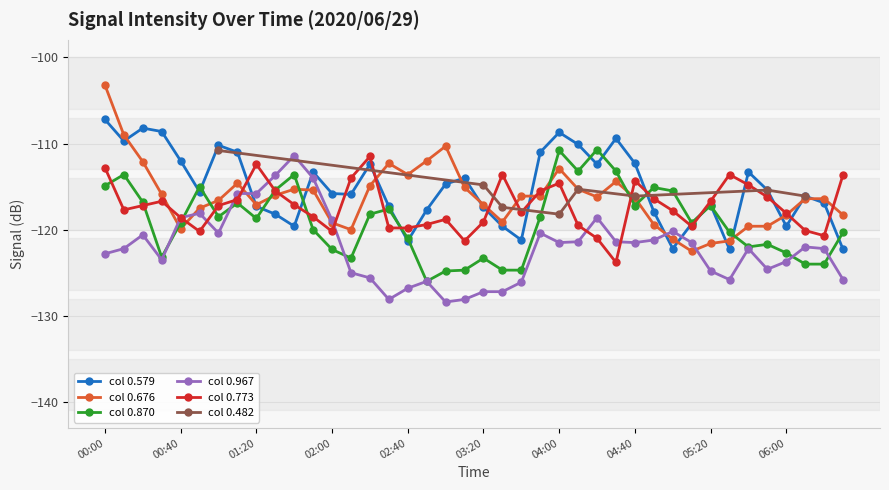

True or false: 0.676 has a value of -113.6 at 02:40.

True